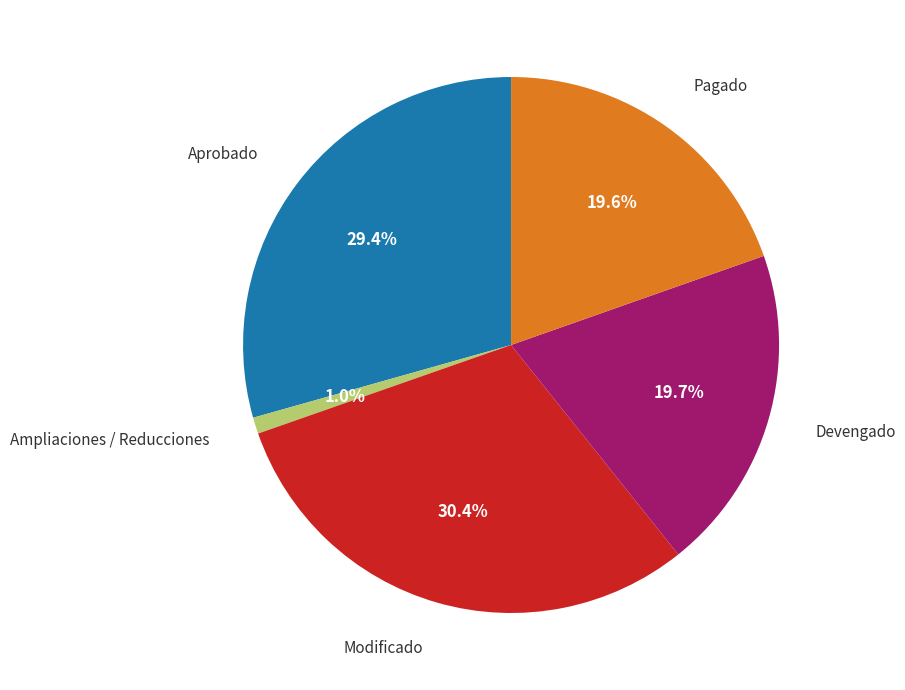

Is there a majority slice in this chart?

No